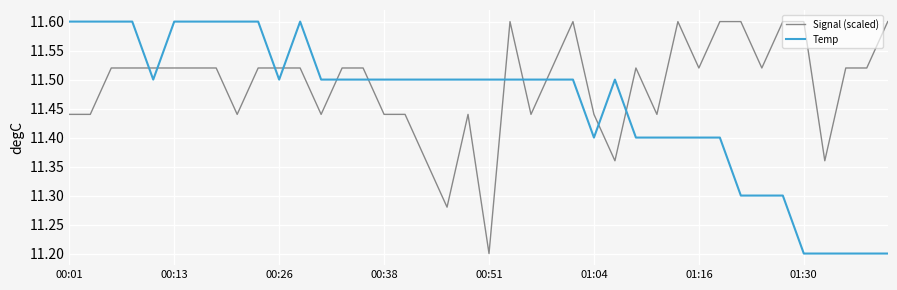

Which series ends up on top after the final intersection of Temp and Signal (scaled)?

Signal (scaled)